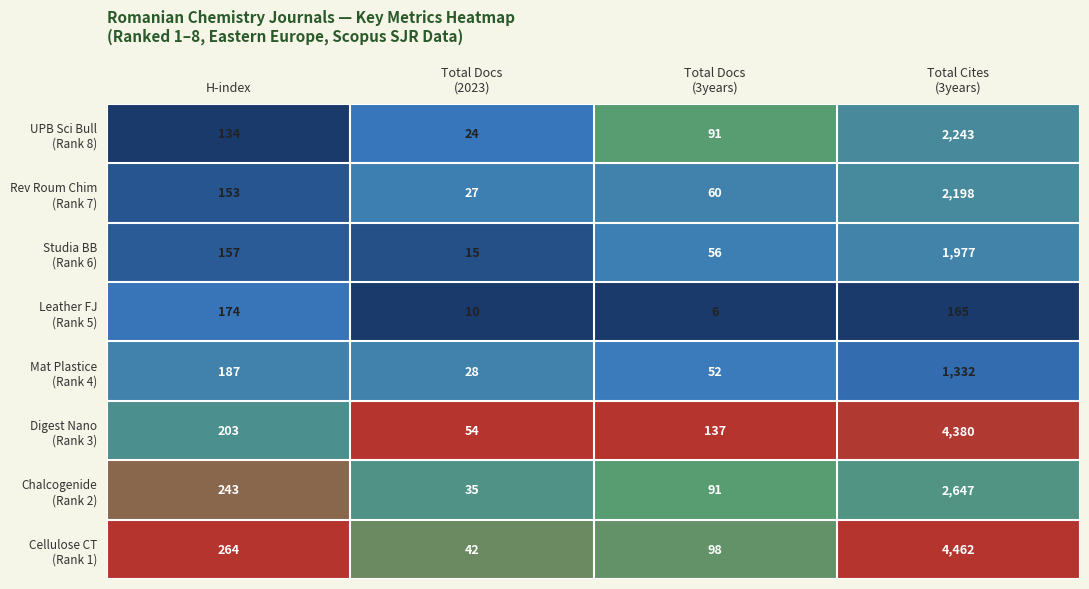

What is the difference between the highest and lowest values at H-index?

130